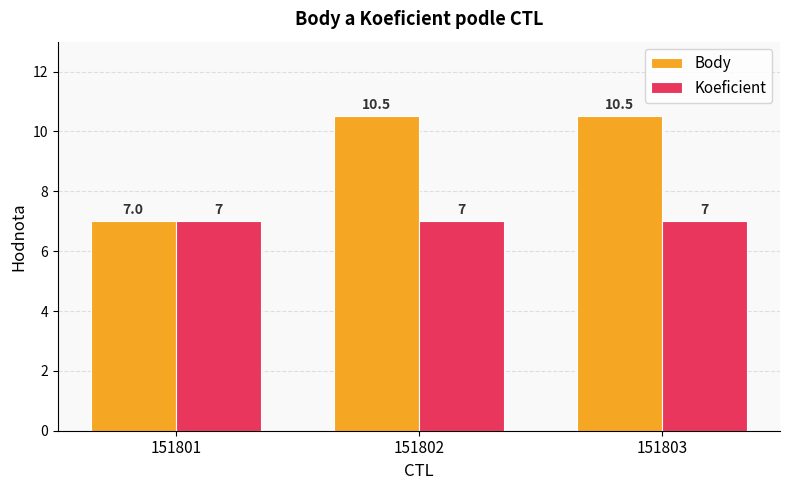

What is the maximum value shown in the chart?

10.5